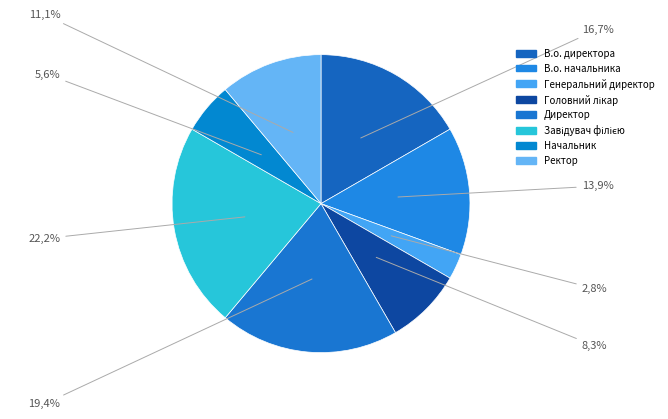

What is the change in value from Генеральний директор to Завідувач філією?

+7